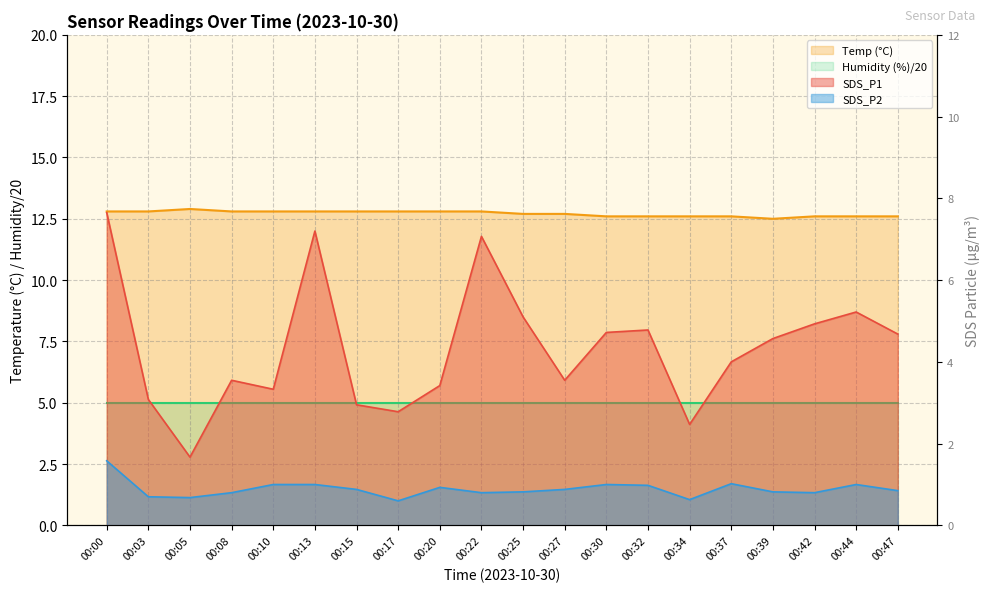

Is it true that Temp equals 2.7 at 00:08?

False